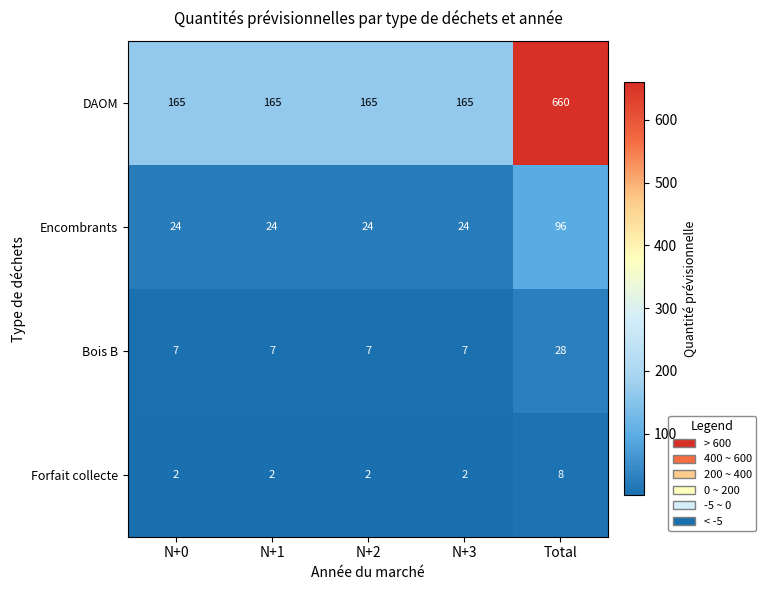

What is the highest value of the Encombrants series?

96